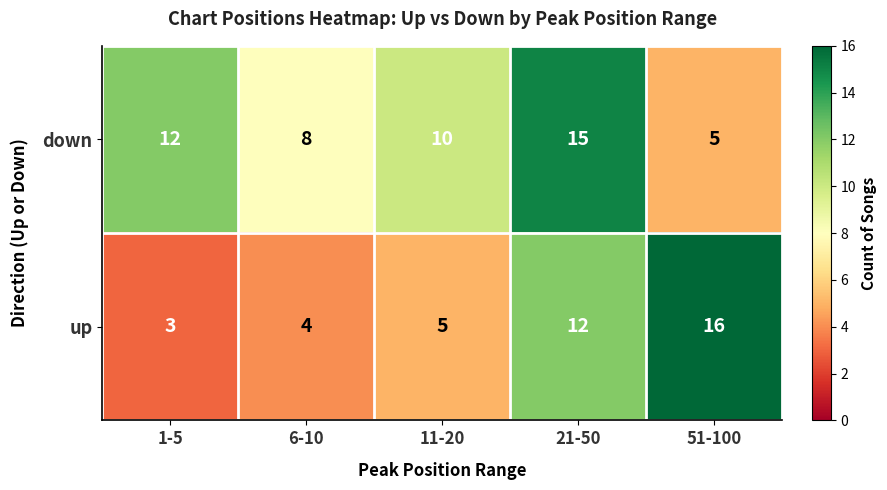

What is the smallest value displayed?

3